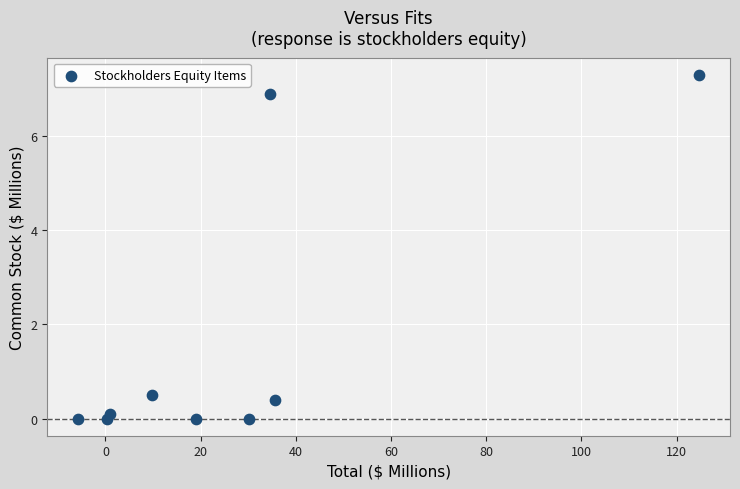

What is the average Y value?

1.7